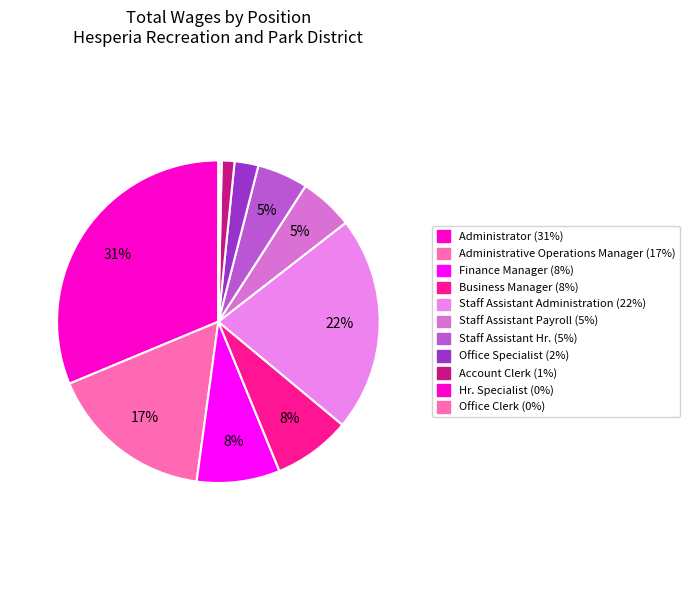

How many slices are in this pie chart?

11